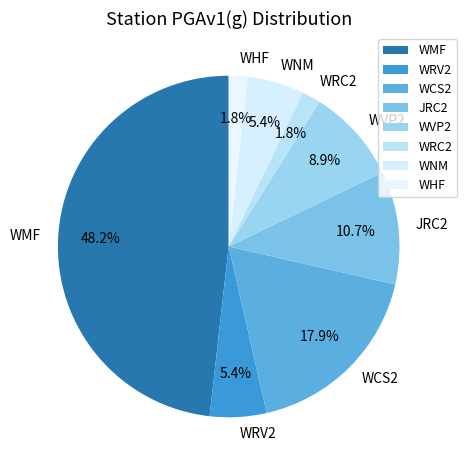

How many slices are in this pie chart?

8